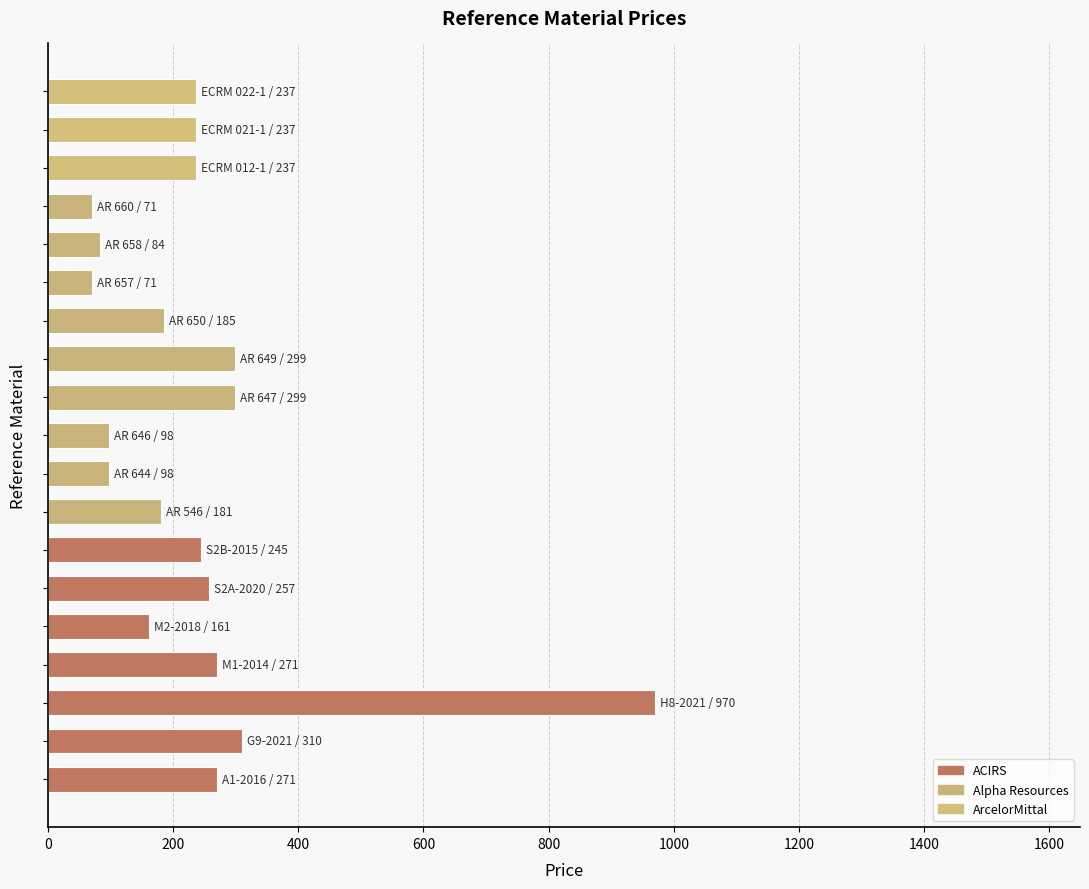

What is the difference between the maximum and minimum values?

899